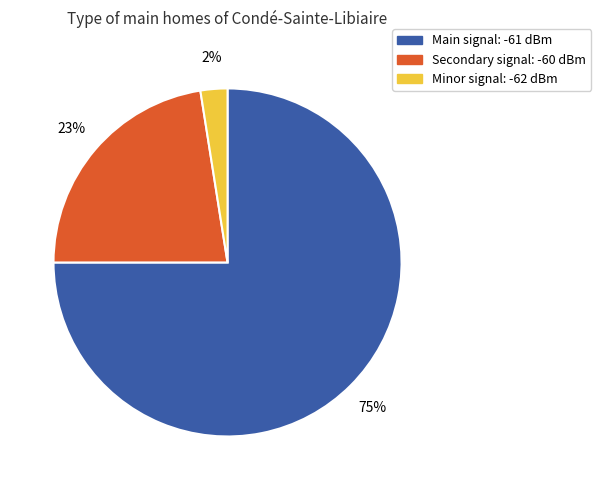

To the nearest percent, what is the average slice percentage?

33%